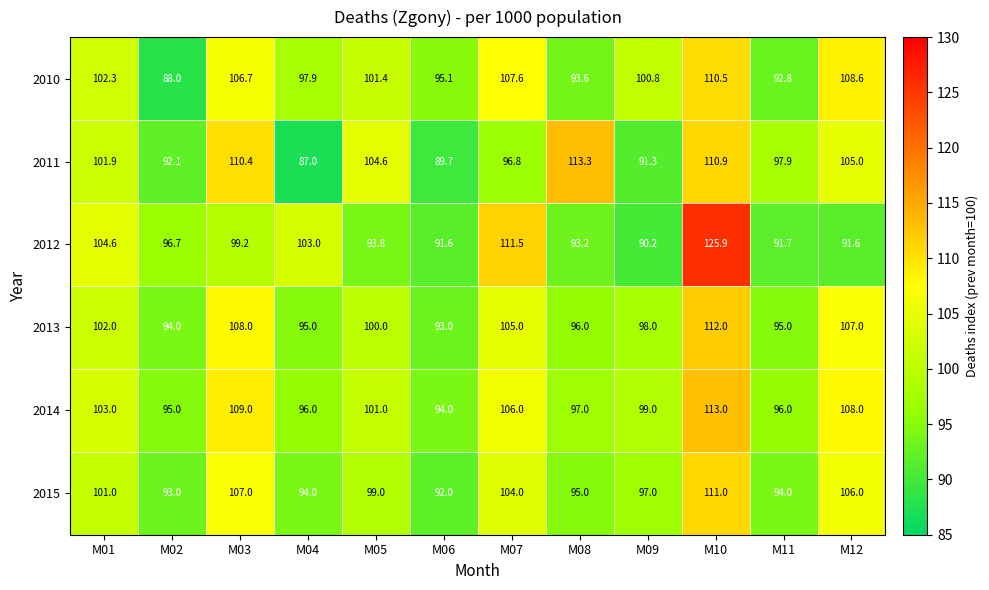

What is the difference between the second highest and second lowest values in the 2012 series?

19.9